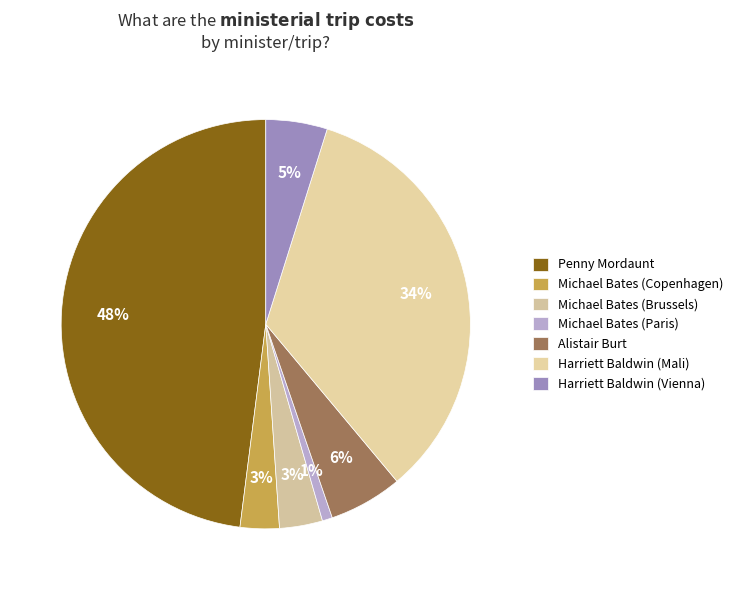

How many segments does this pie chart have?

7